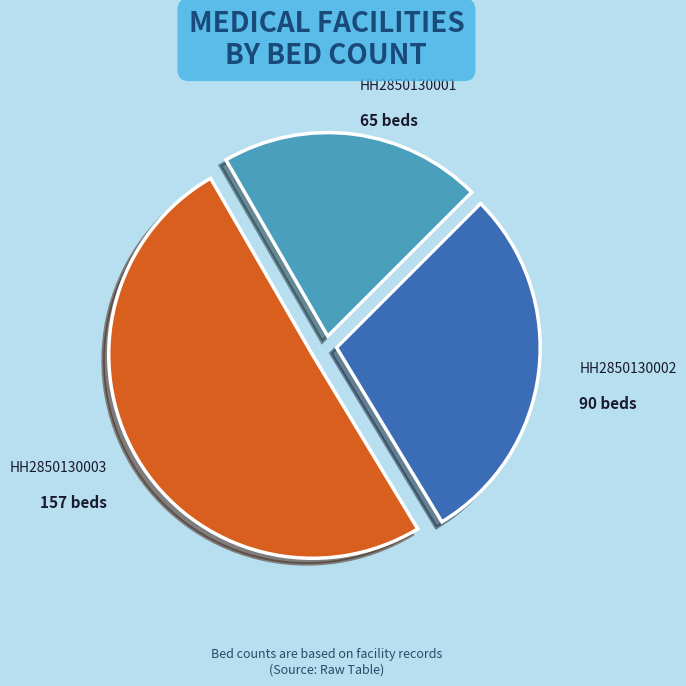

Do HH2850130002 and HH2850130003 together represent more than half of the pie?

Yes